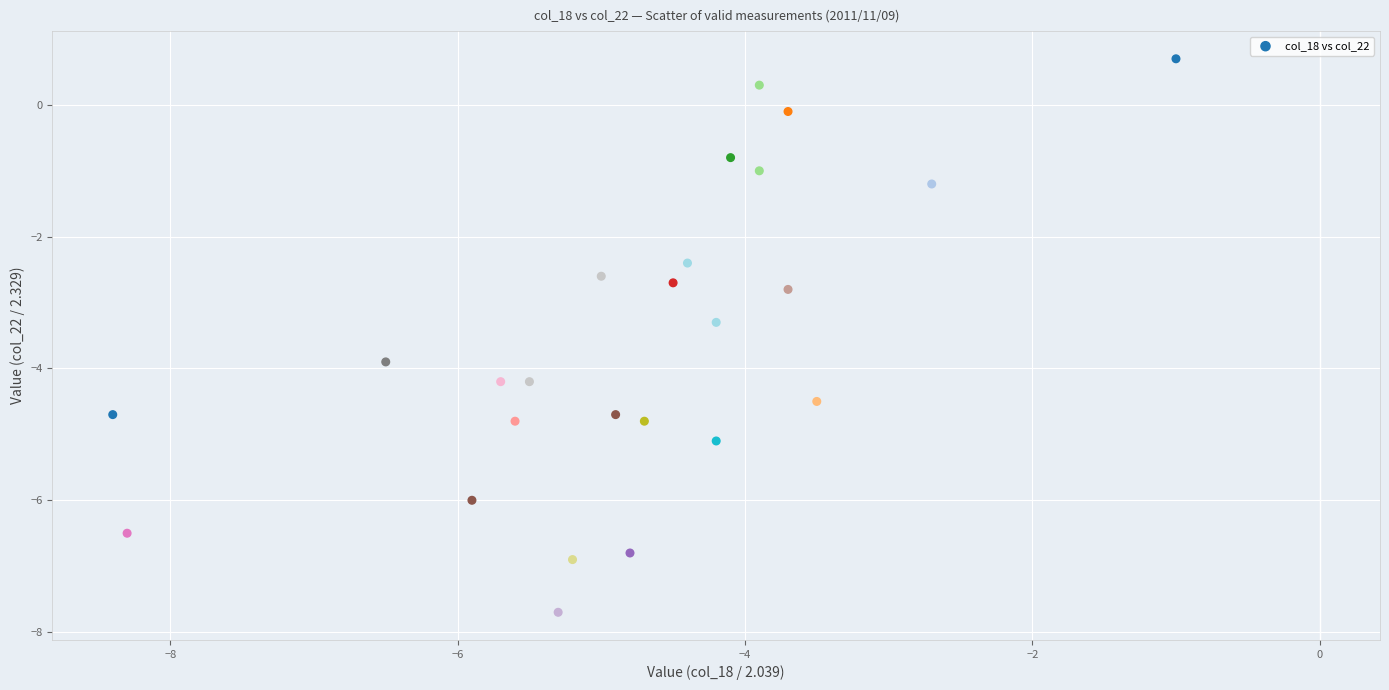

What Y value in the scatter plot is closest to -3?

-2.8